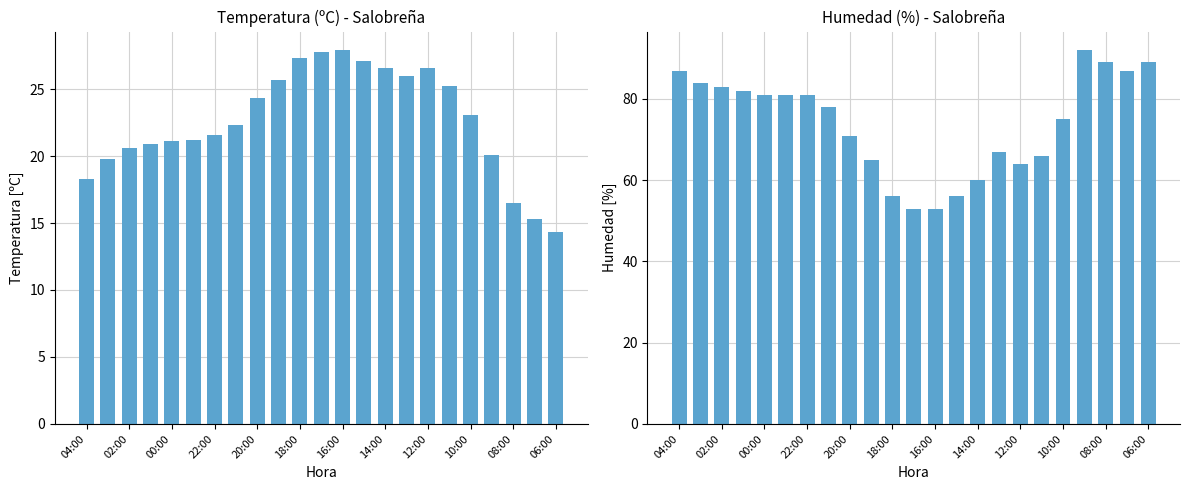

True or false: Temperatura (ºC) has a value of 8.4 at 02:00.

False